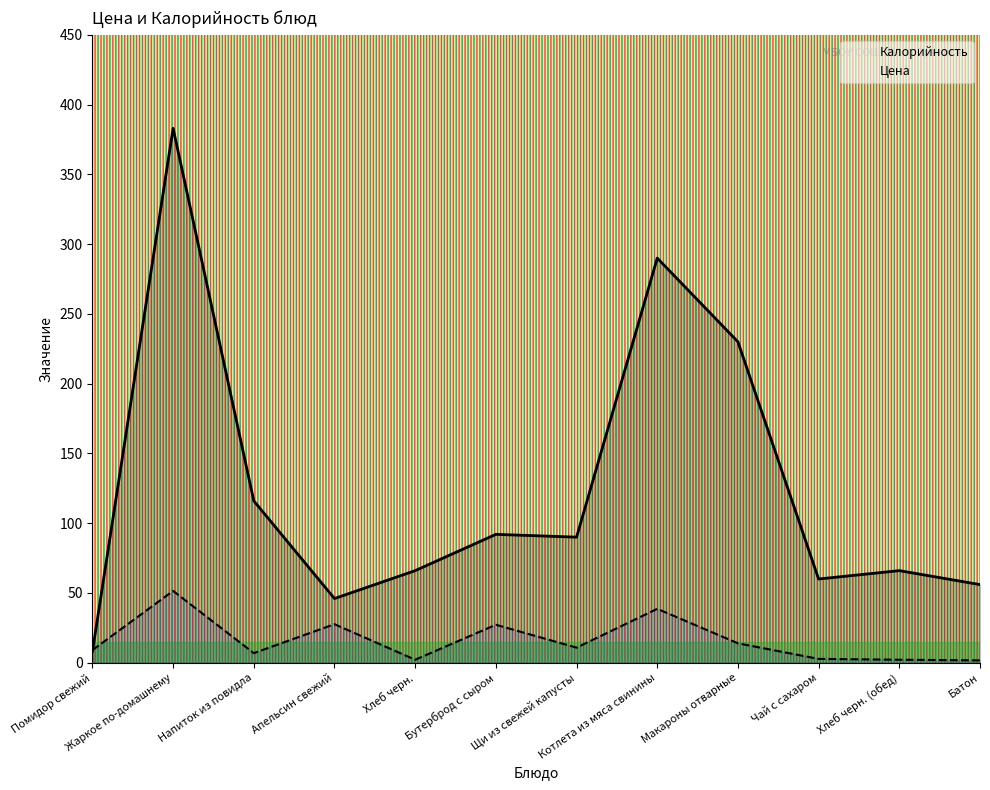

How many intersections are there between Калорийность and Цена?

1